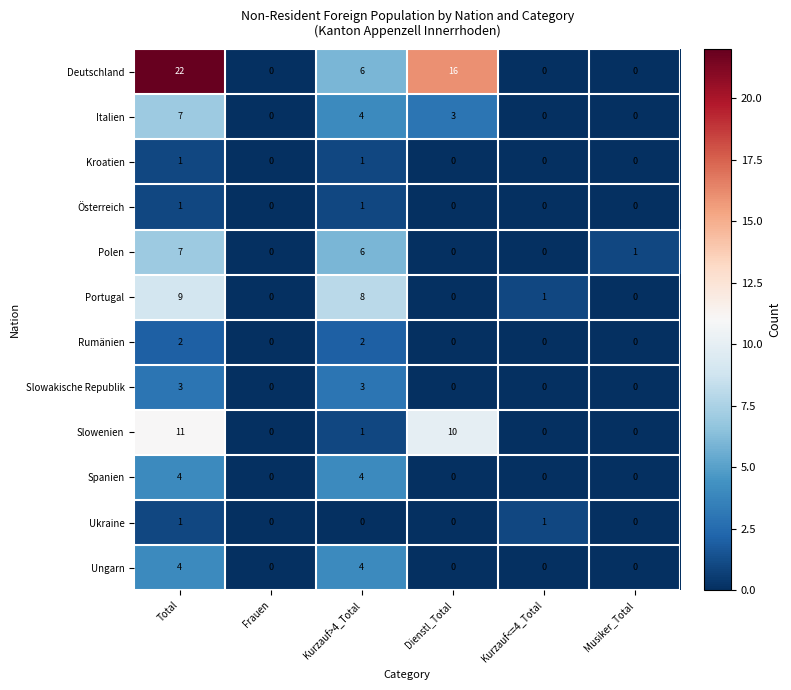

What is the difference between the maximum and second lowest values in the Slowakische Republik series?

3